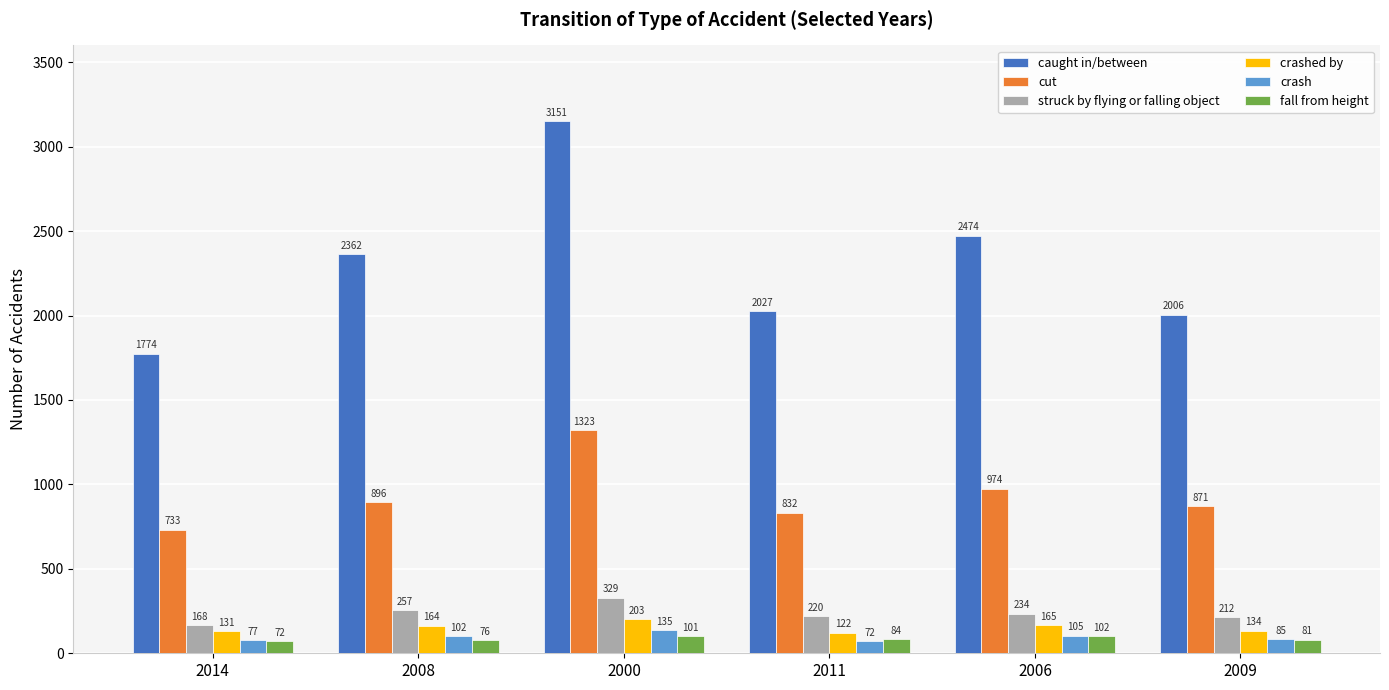

What position from the left is 2014?

1